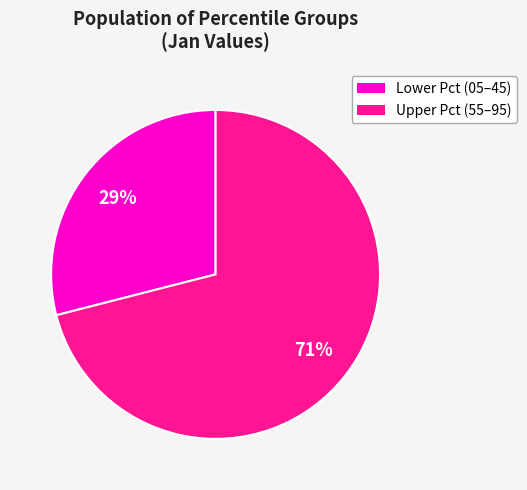

To the nearest percent, what is the average slice percentage?

50%